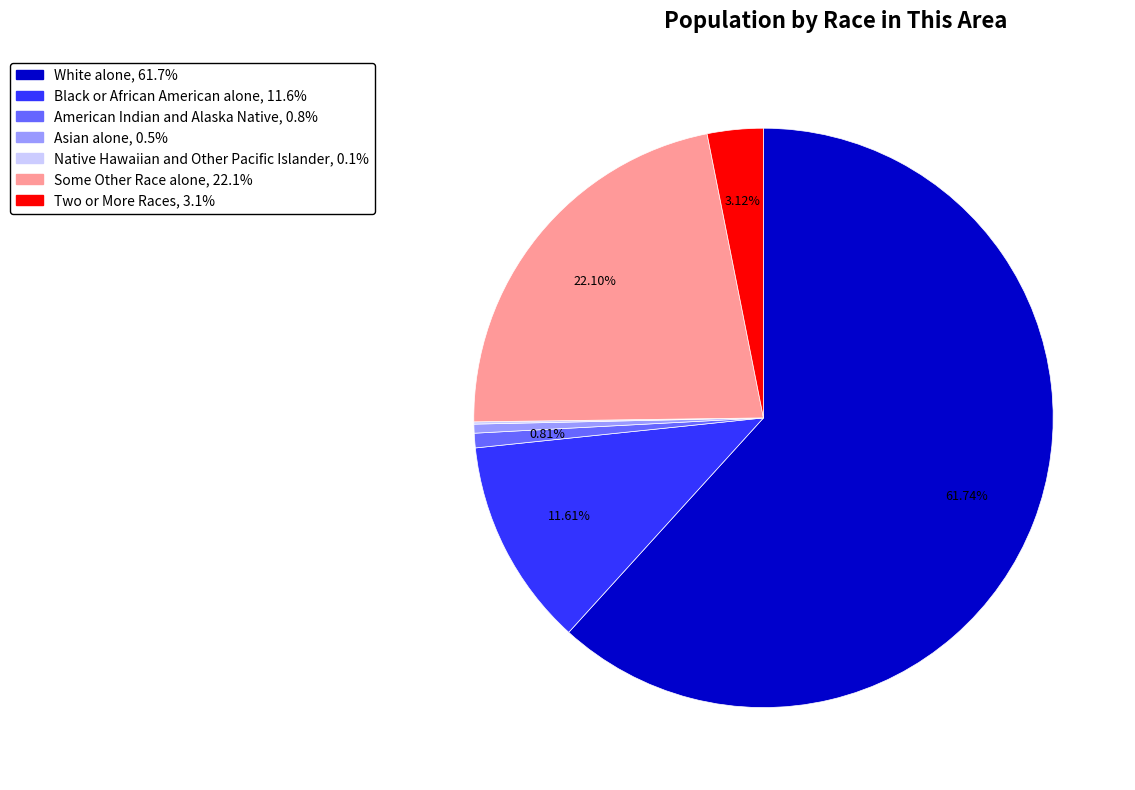

Is the sum of Black or African American alone and American Indian and Alaska Native greater than half?

No